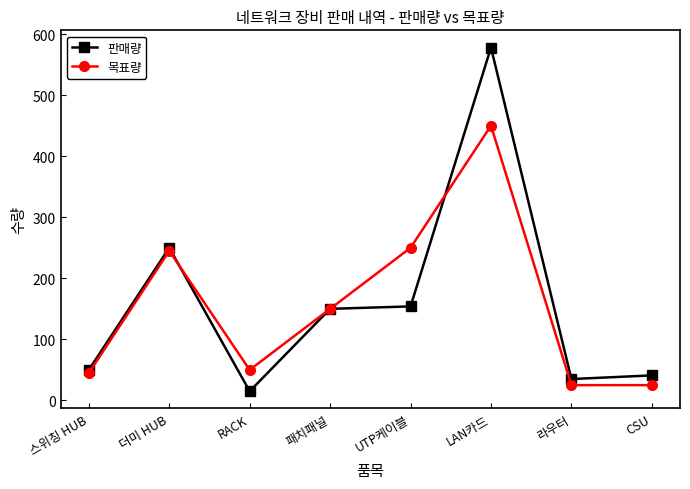

What is the label of the 3rd point from the left?

RACK